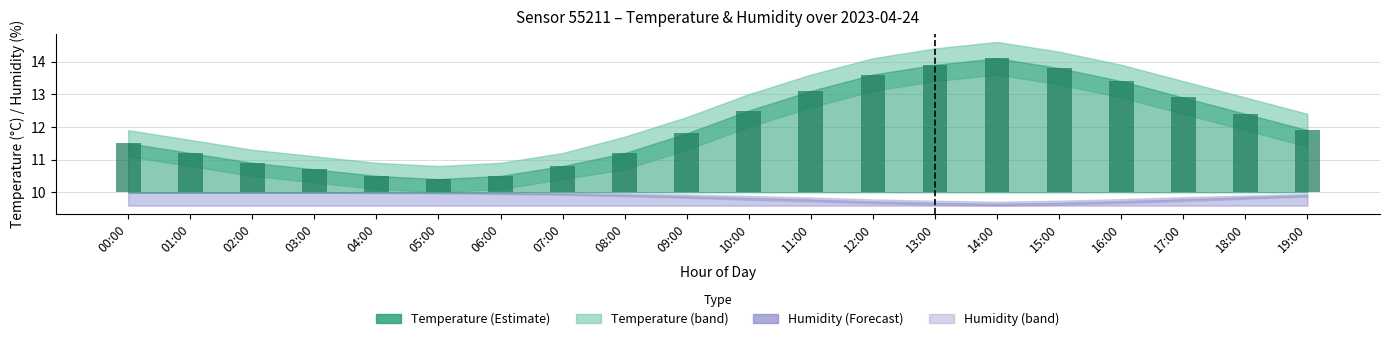

List the labels in order of value, largest first.

14:00, 13:00, 15:00, 12:00, 16:00, 11:00, 17:00, 10:00, 18:00, 19:00, 09:00, 00:00, 01:00, 08:00, 02:00, 07:00, 03:00, 04:00, 06:00, 05:00